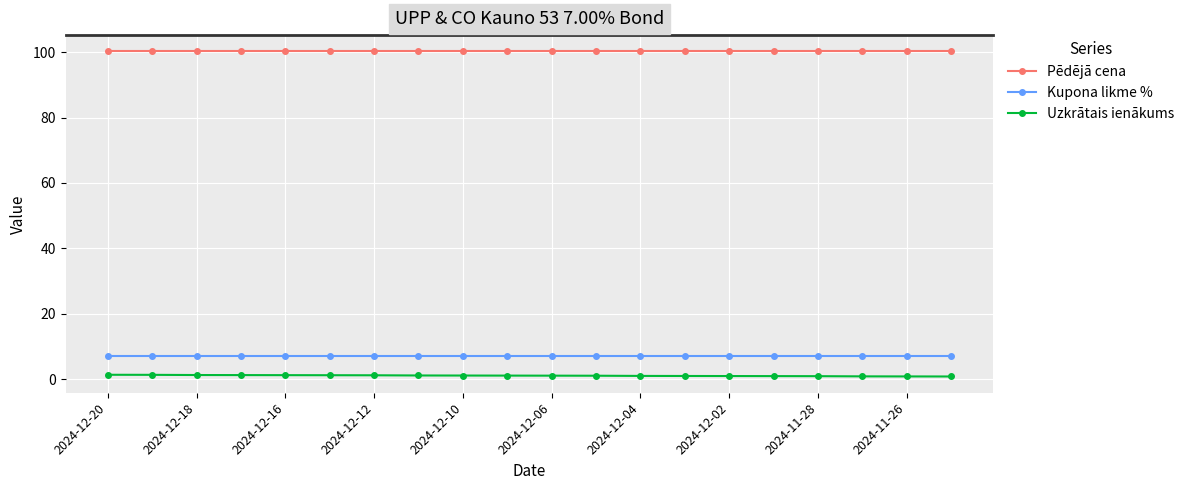

Does the chart have visible grid lines?

Yes